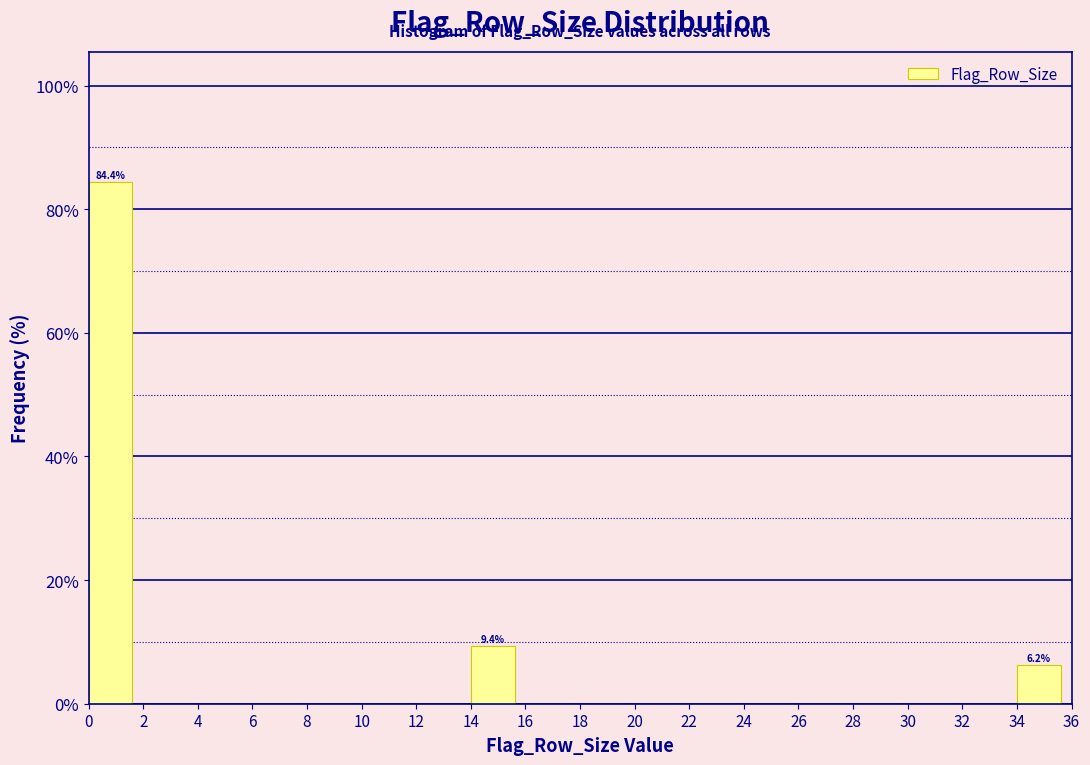

Over which range of the x-axis is the bar tallest?

0 to 2